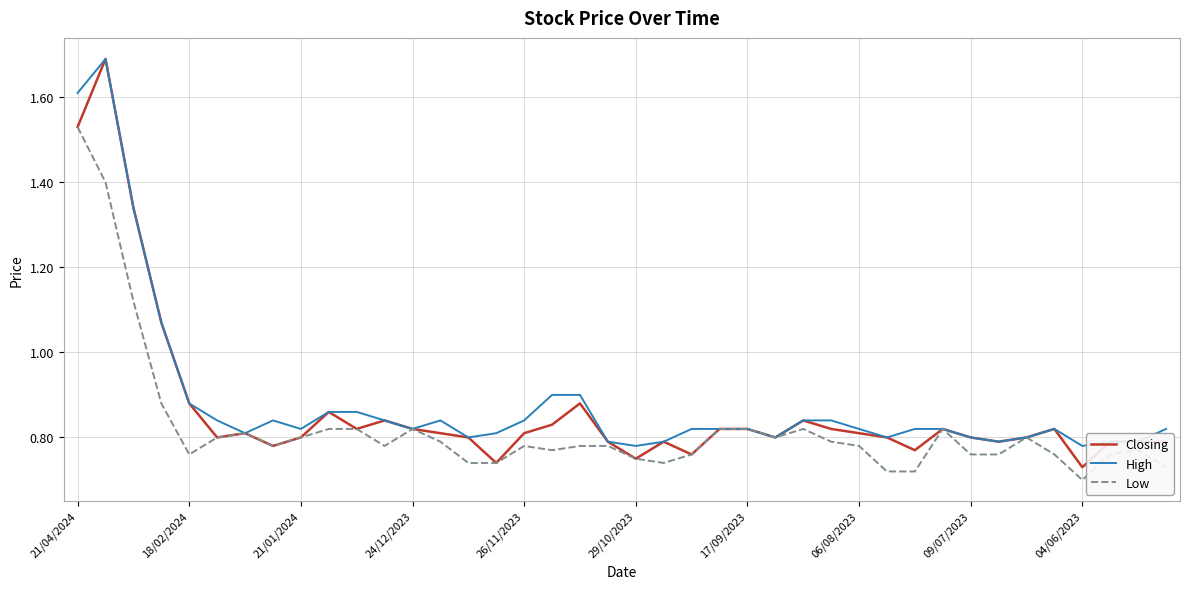

What is the greatest value displayed?

1.7